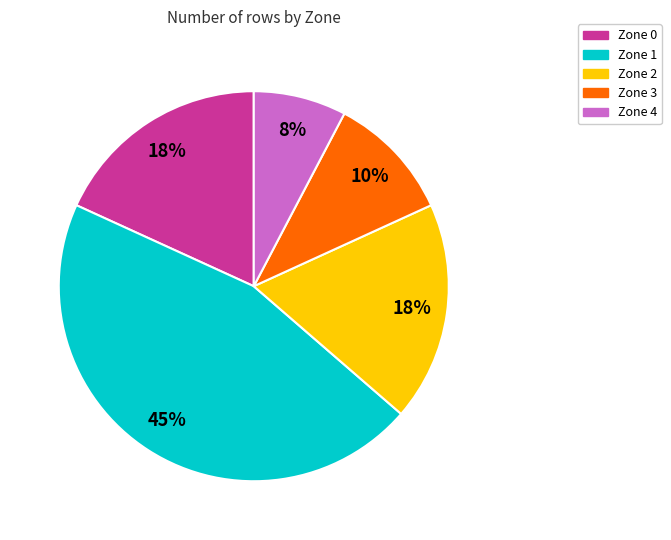

The Zone 0 slice represents 32% of the pie. True or false?

False